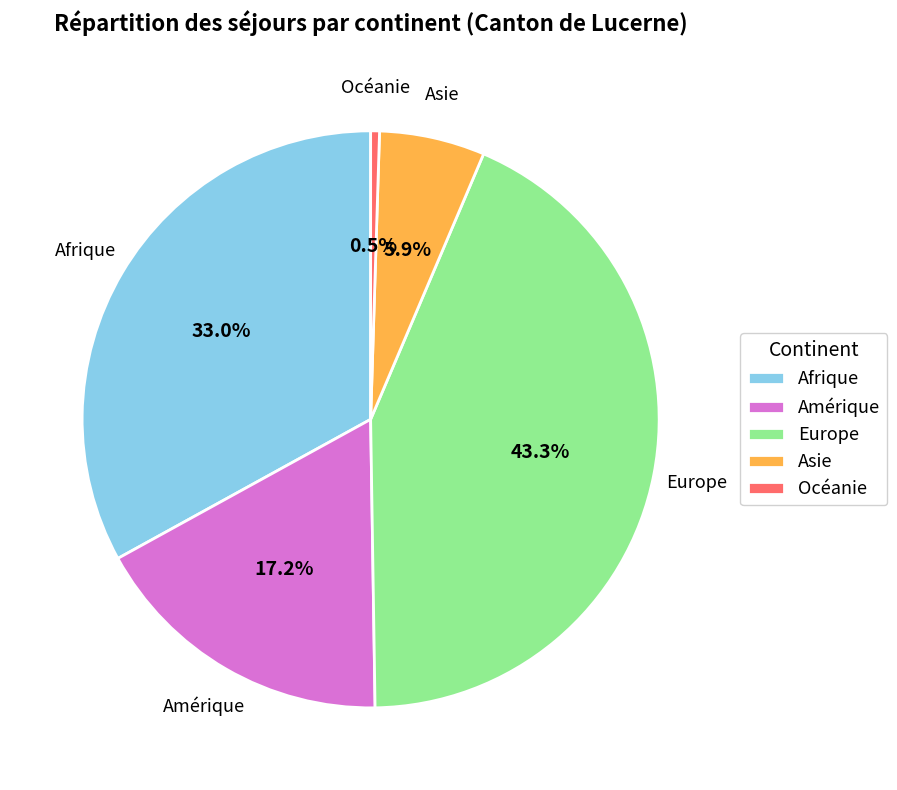

Which has a higher value, Europe or Asie?

Europe